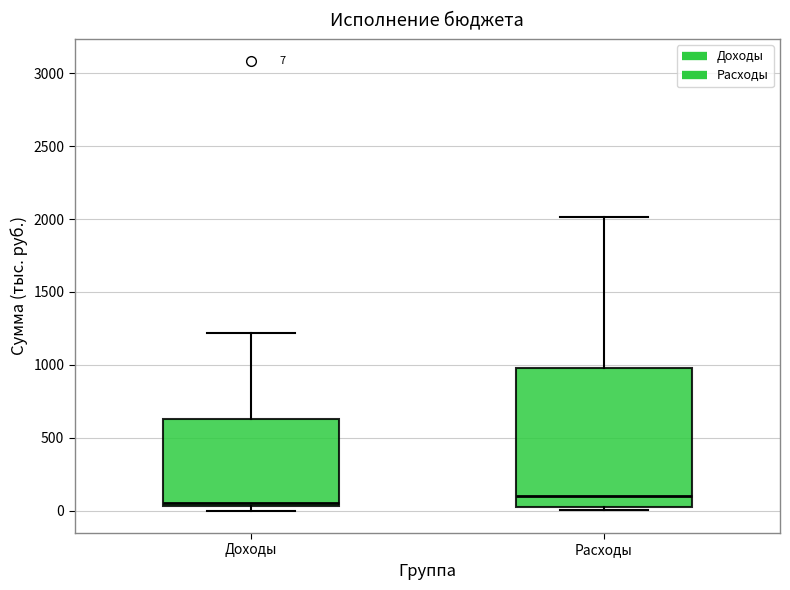

Which box is the tallest, from its lower edge to its upper edge?

Расходы